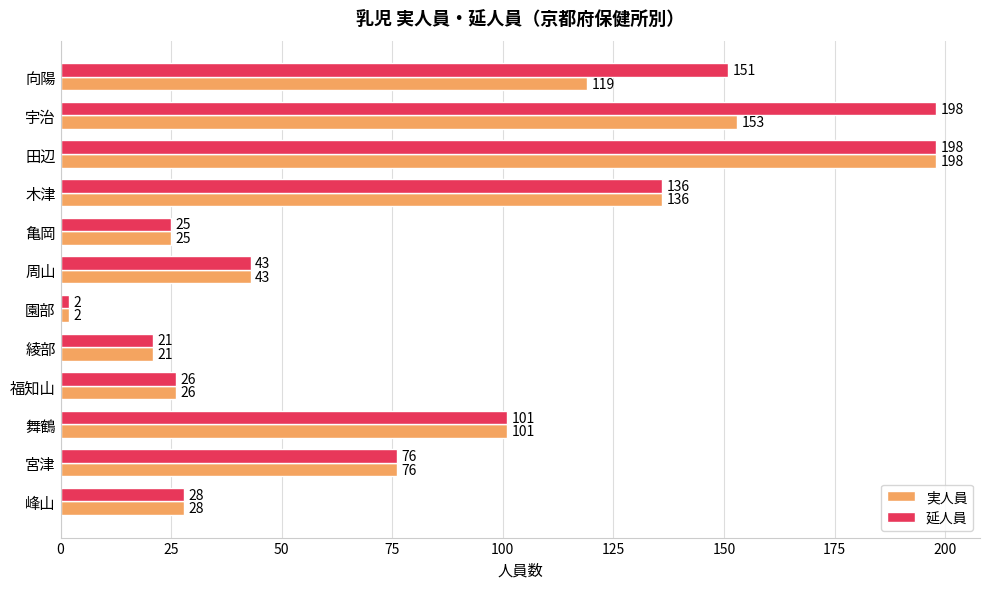

What are all the series names shown in the legend?

実人員, 延人員